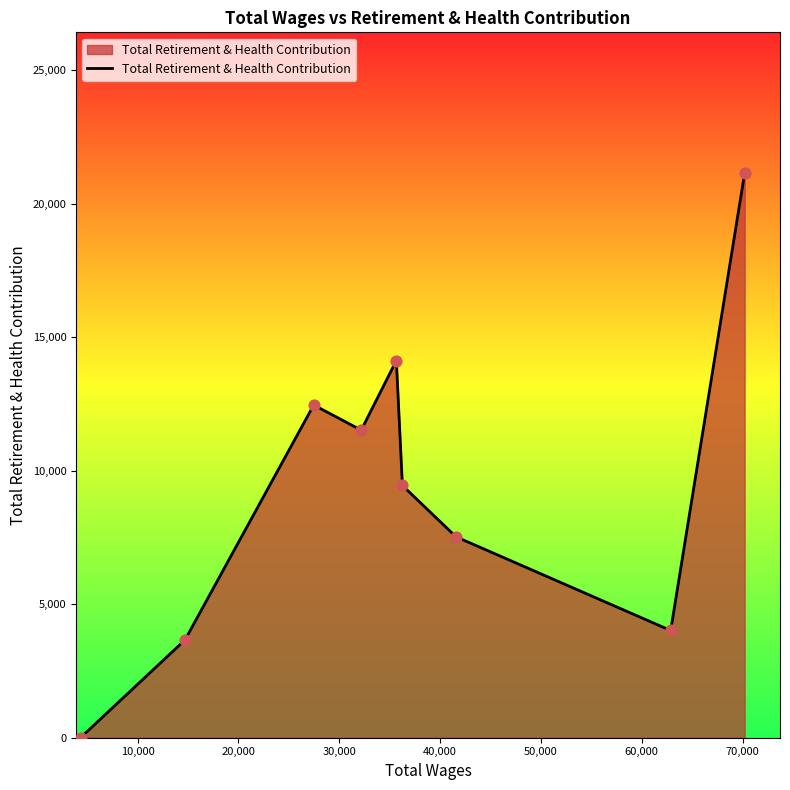

What is the greatest value displayed?

21127